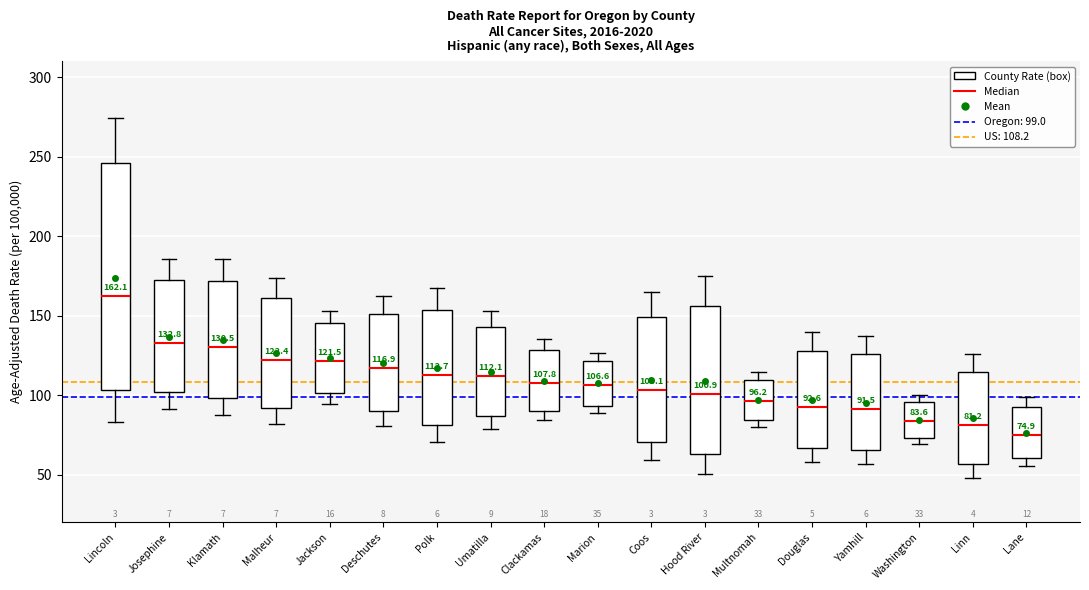

Which box has the highest median line?

Lincoln